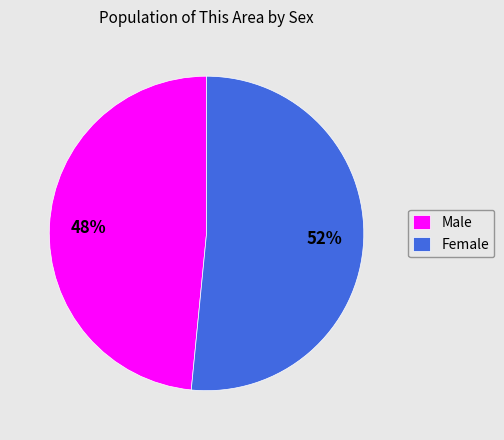

To the nearest percent, what portion does Female represent?

52%